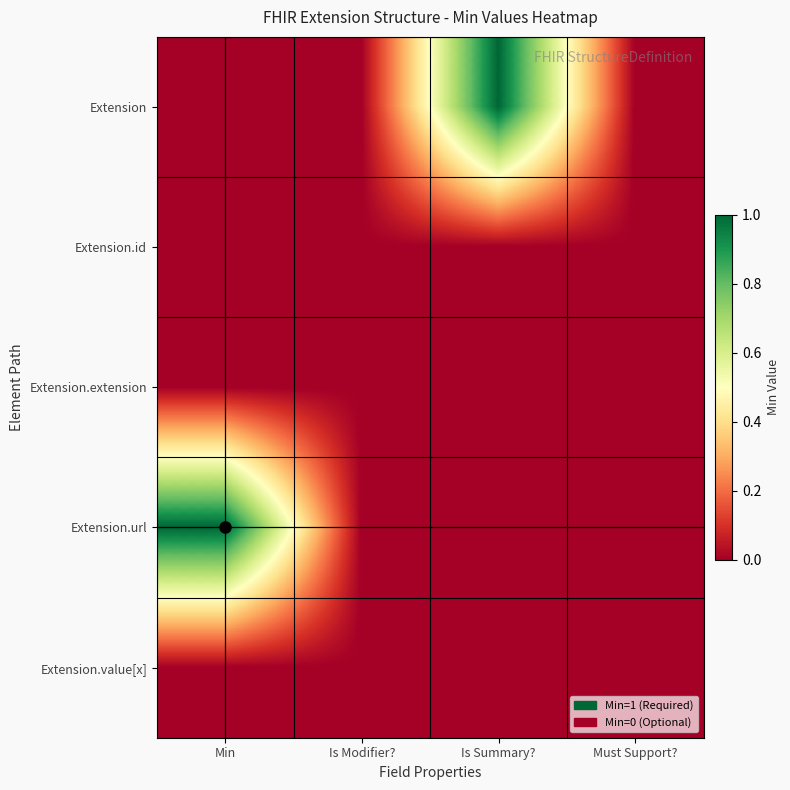

At which category does the chart reach its peak across all series?

Is Summary?